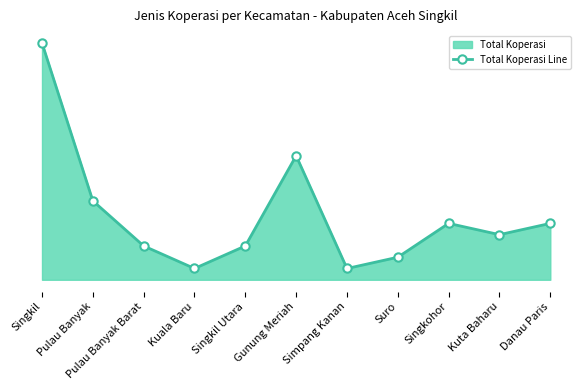

What is the difference between the second highest and second lowest values?

10